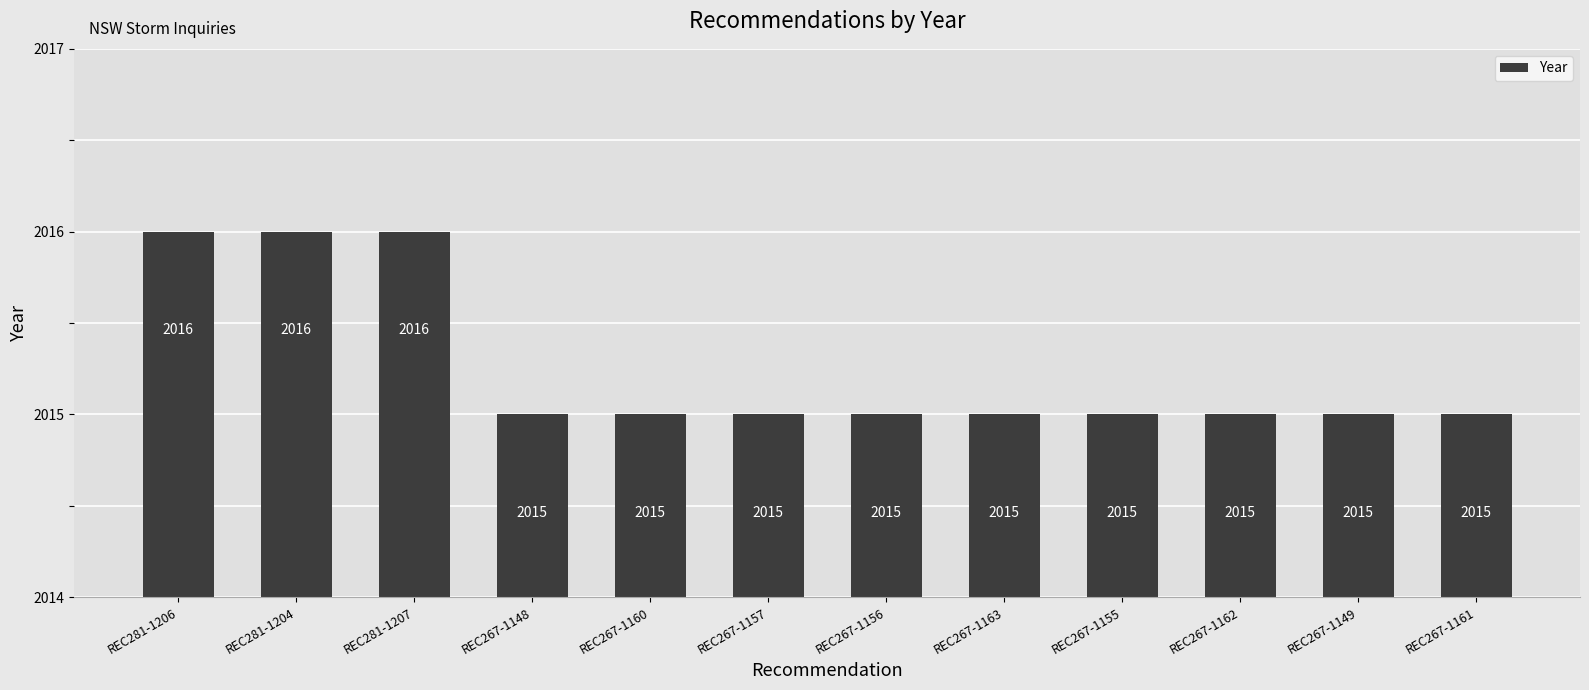

What is the average value?

2015